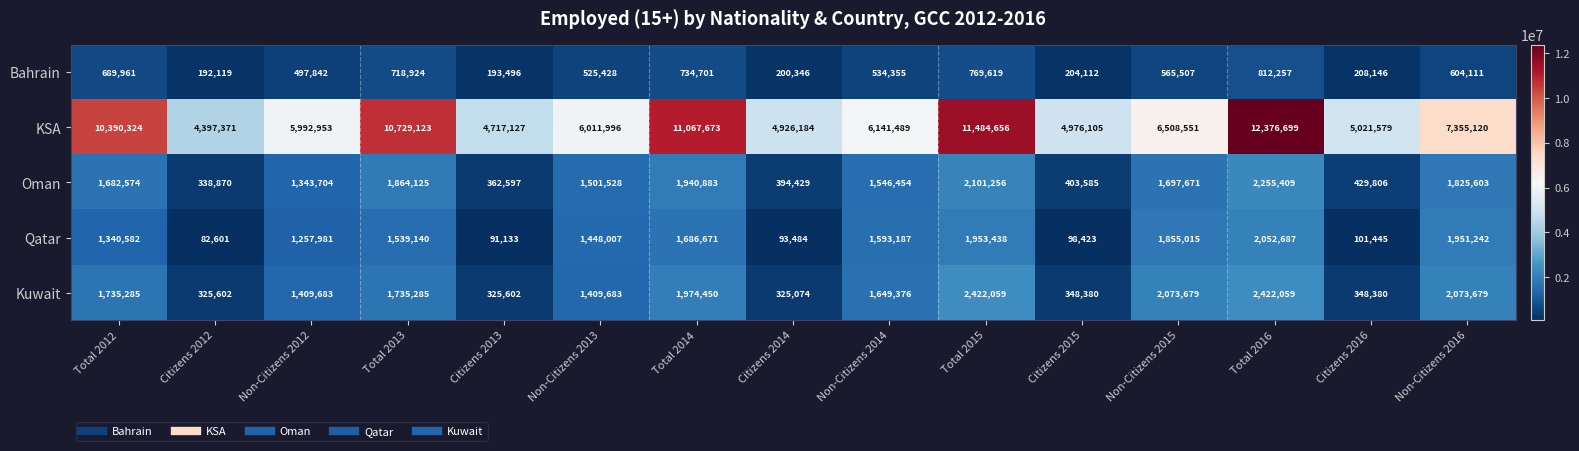

The Oman series shows 1825603 at Non-Citizens 2016. True or false?

True